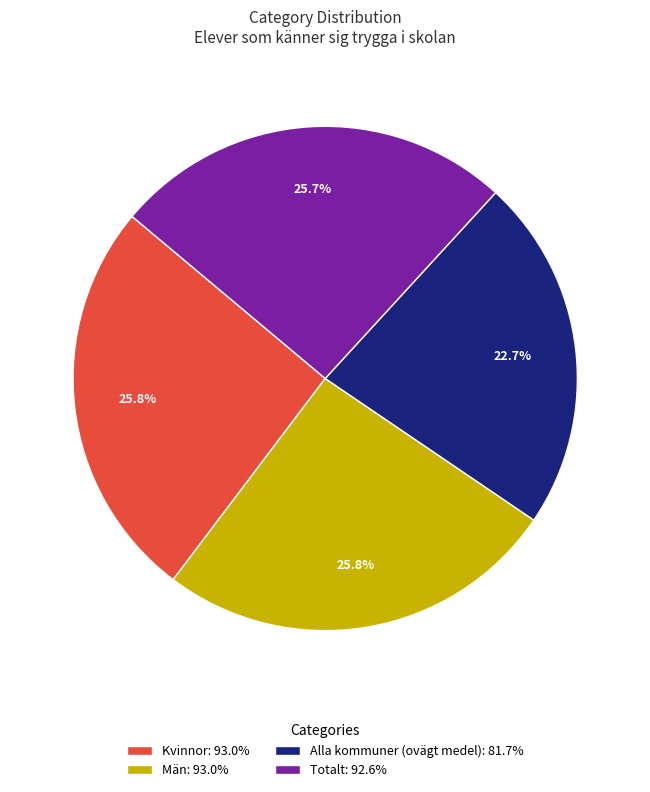

What portion of the pie excludes Alla kommuner (ovägt medel): 81.7%?

77.3%